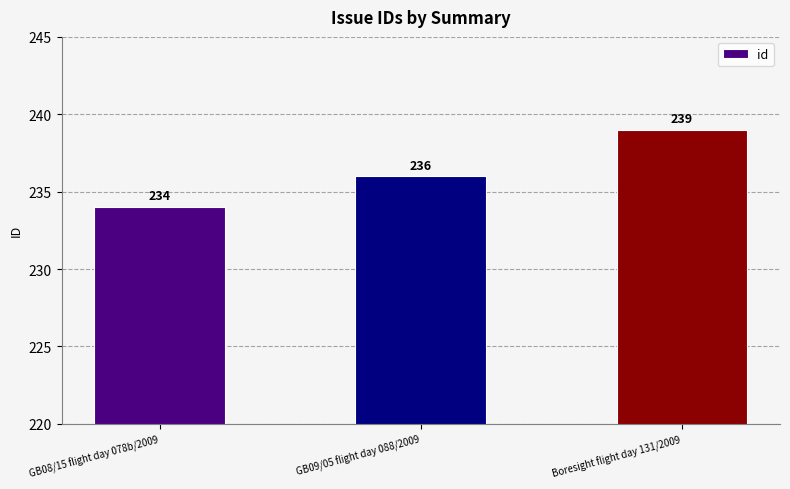

True or false: the data shows 239 at Boresight flight day 131/2009.

True